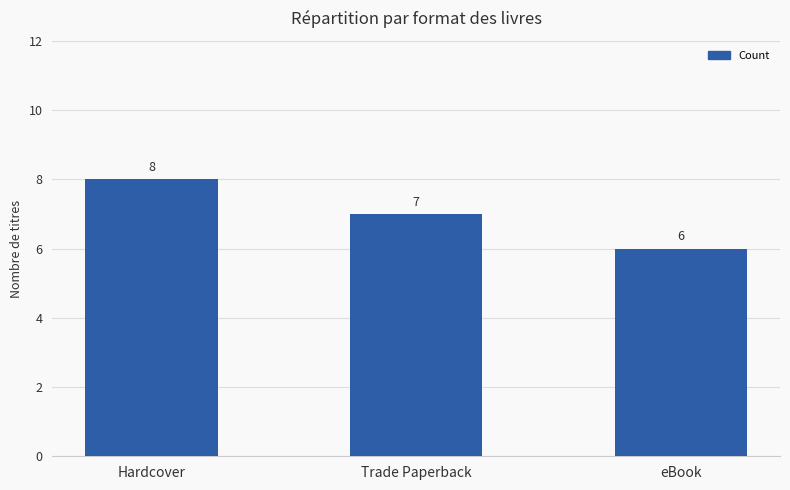

Is it true that the value at Trade Paperback is 7?

True